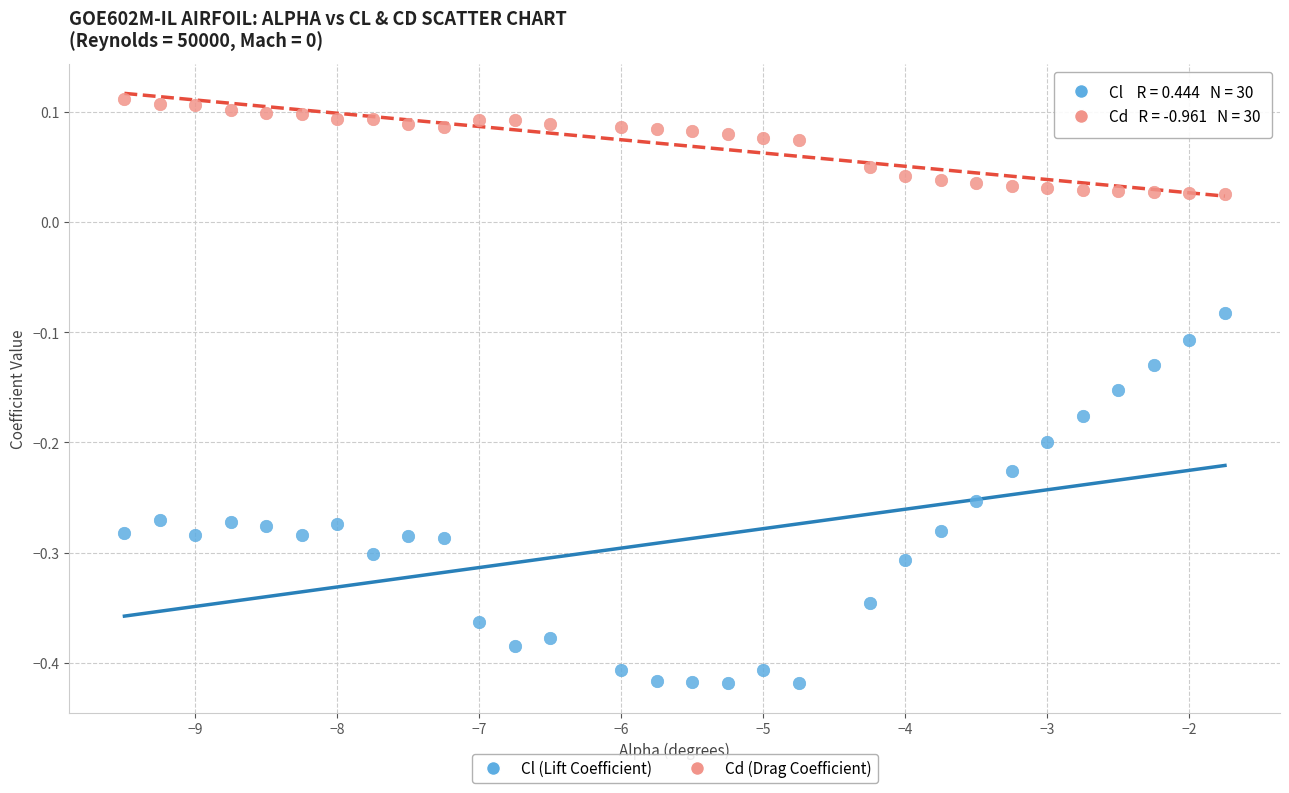

Across all data points, what is the range of Y values (max minus min)?

0.5